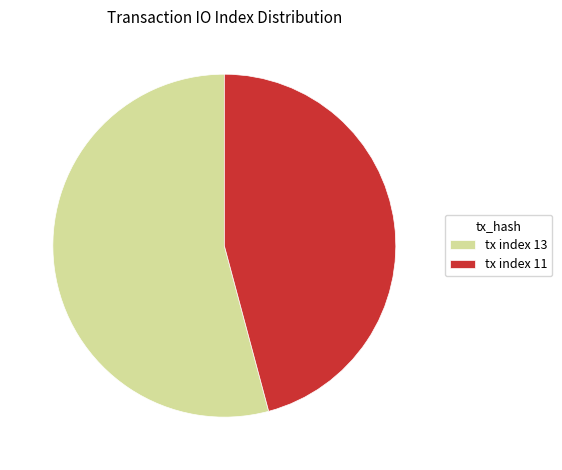

The tx index 11 slice represents 34% of the pie. True or false?

False